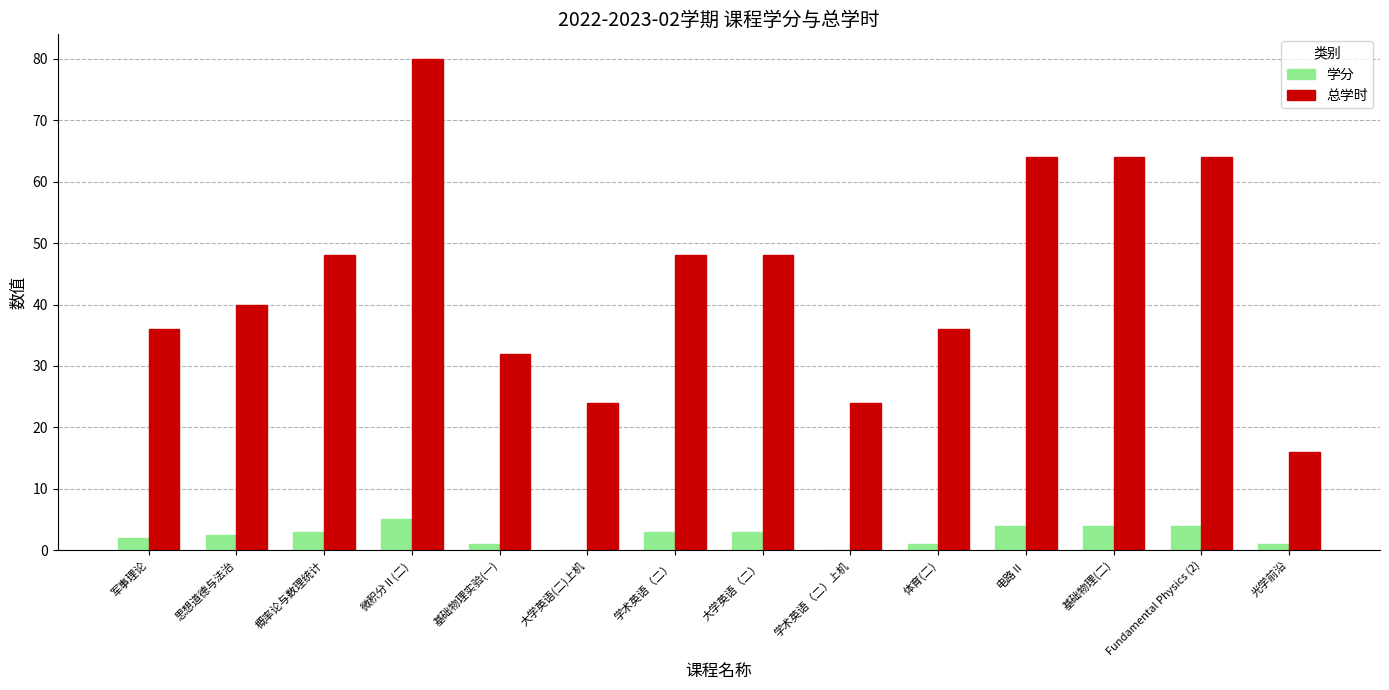

Does the chart contain stacked bars?

No